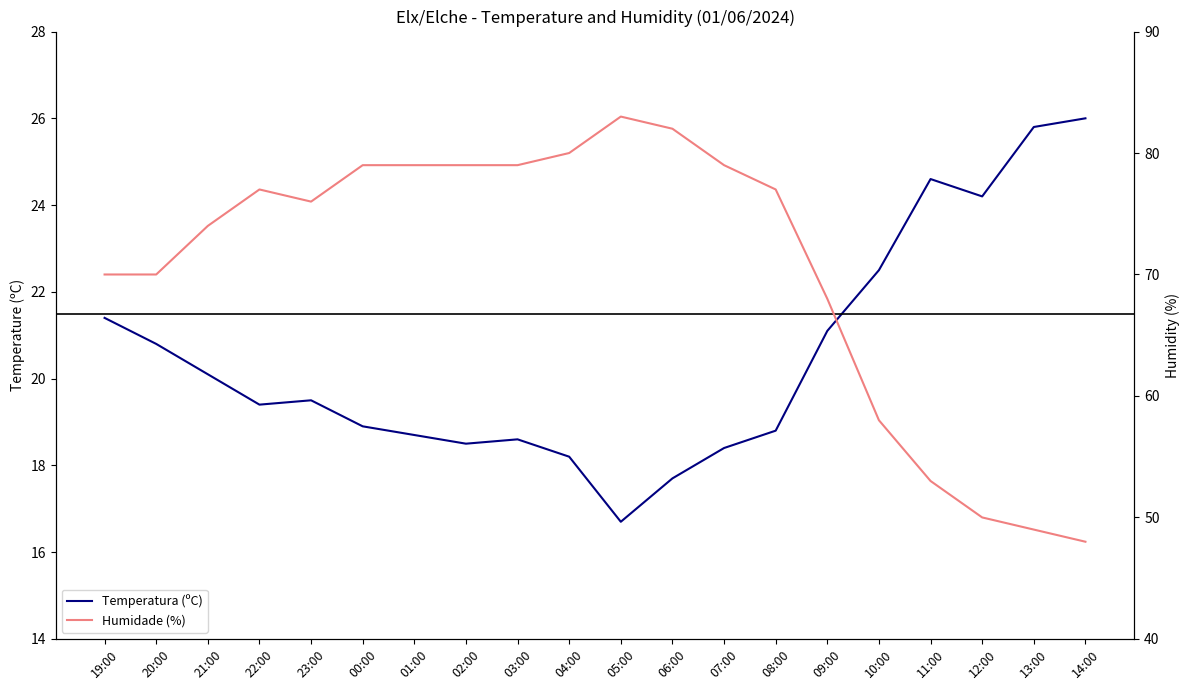

At which label is Humidade (%) closest to 65?

09:00